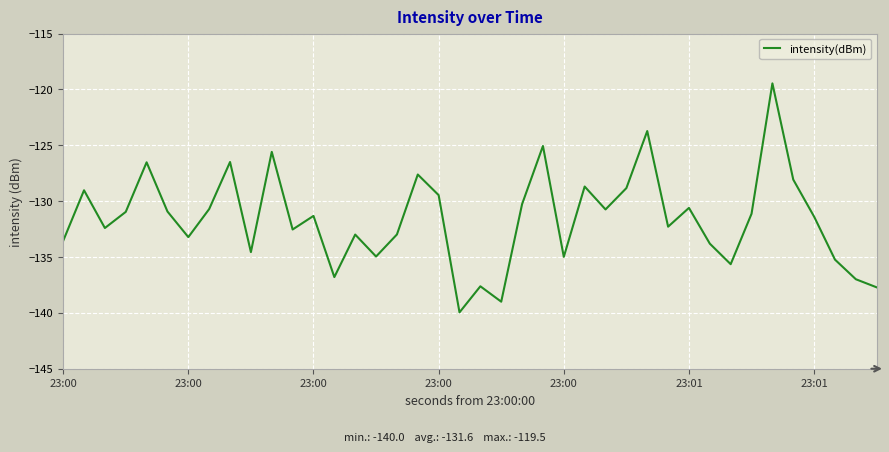

What is the difference between the maximum and minimum values?

20.5